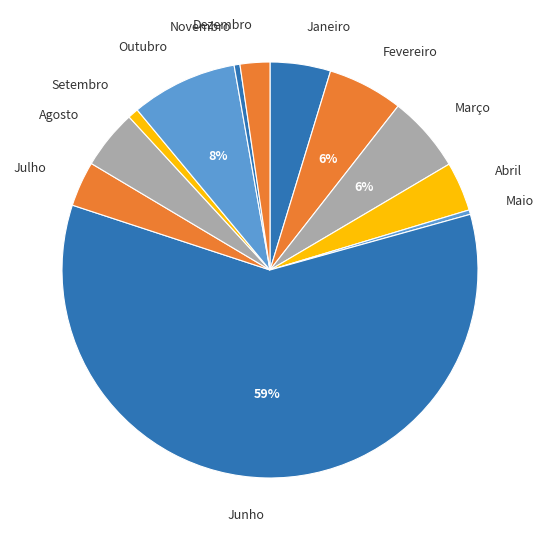

True or false: Junho accounts for 59% of the total.

True